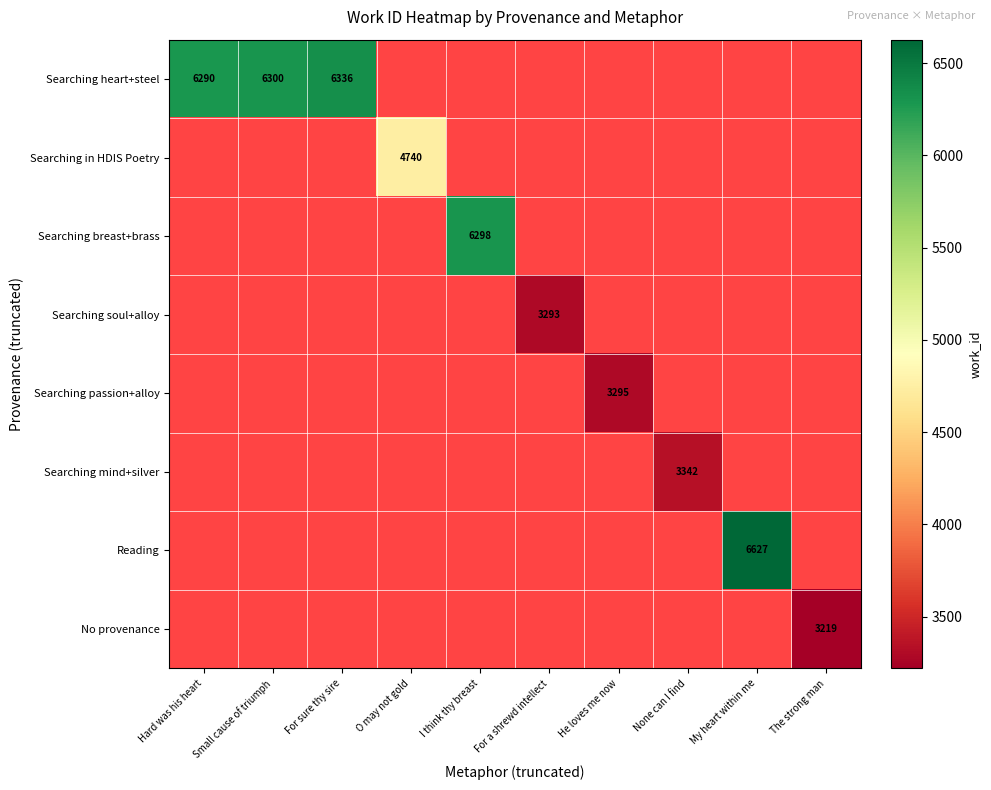

Which category has the highest value across all series?

My heart within me